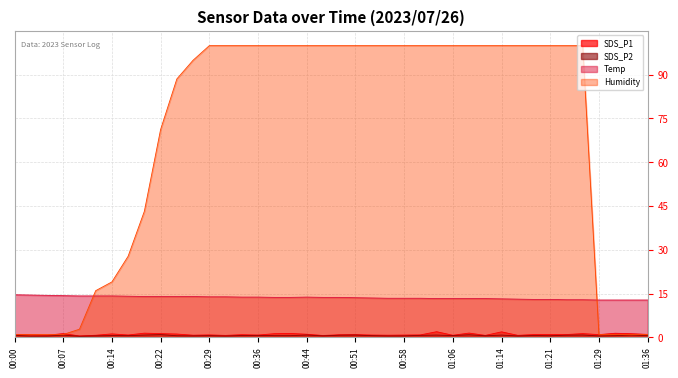

Which series changed the most between 01:21 and 01:31?

Humidity